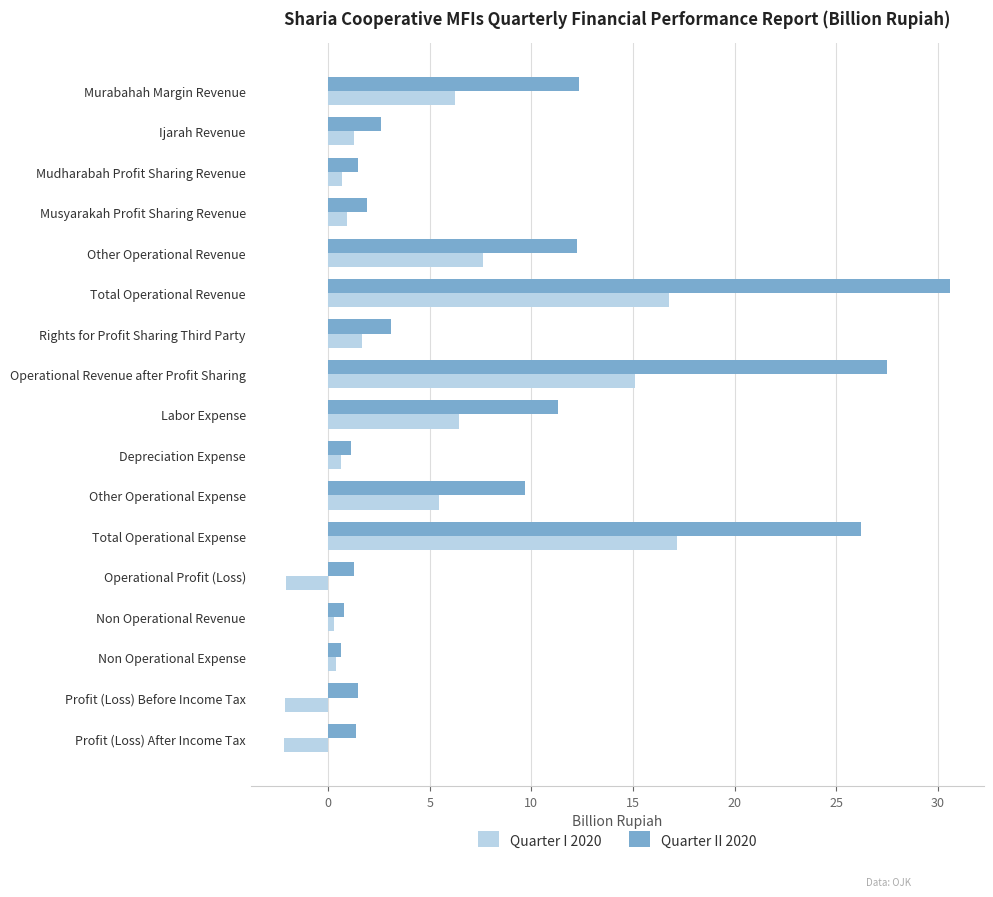

Is it true that Quarter I 2020 equals 3.8 at Labor Expense?

False